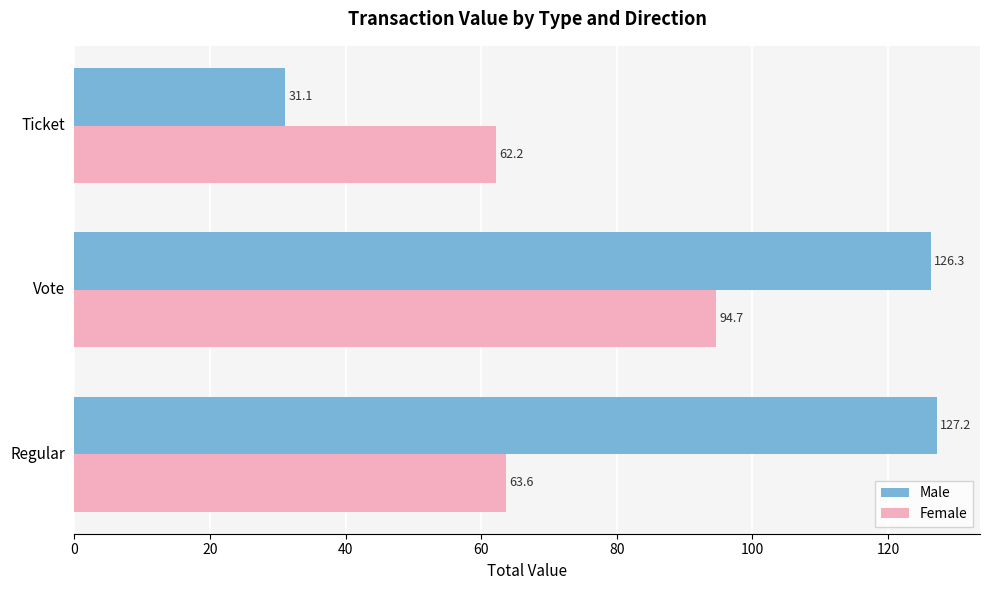

Rank the categories by Female value from highest to lowest.

Vote, Regular, Ticket